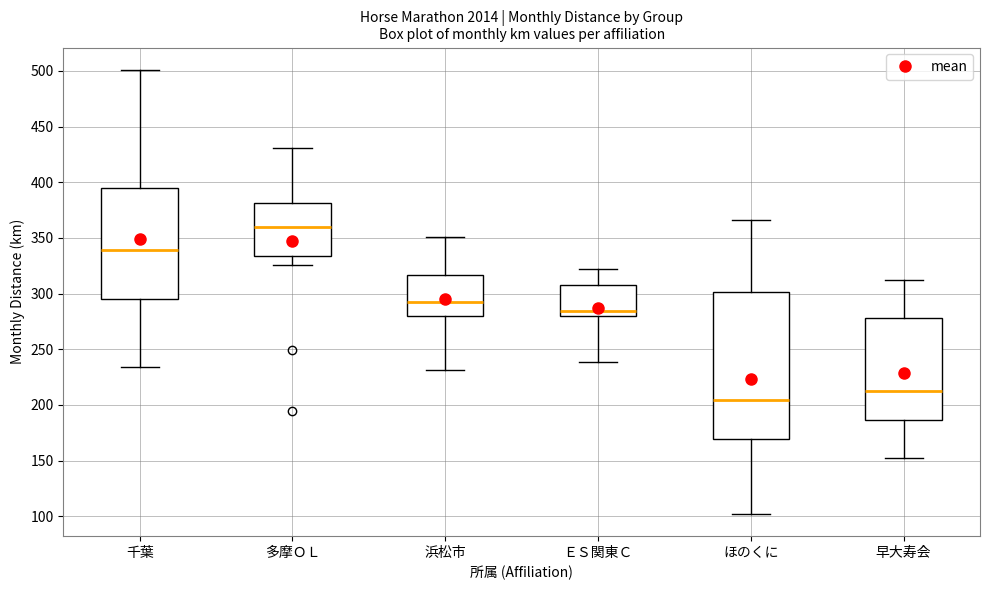

Where is the upper edge of the box for ＥＳ関東Ｃ on the y-axis? The values are not printed on the chart, so give them approximately, as read against the axis.

310